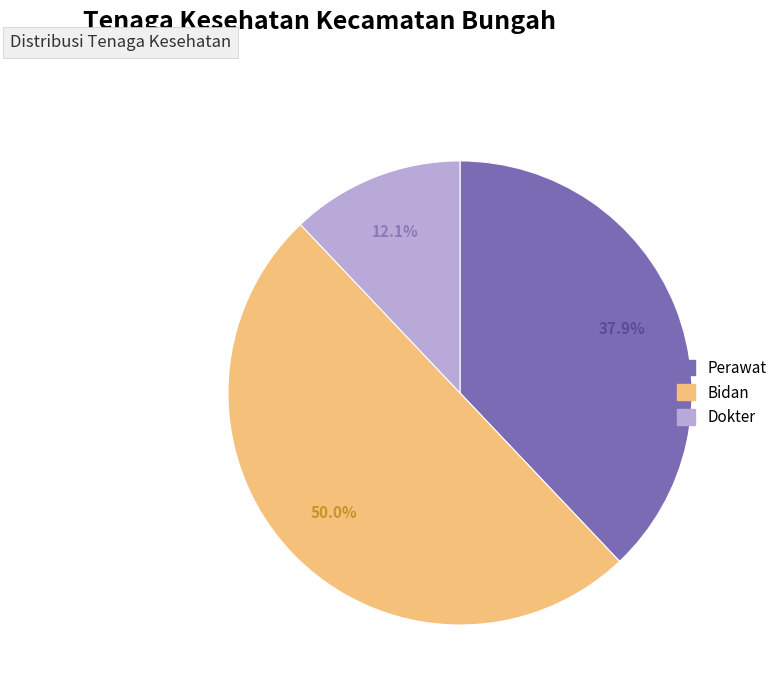

What percentage is the Bidan slice, to the nearest percent?

50%